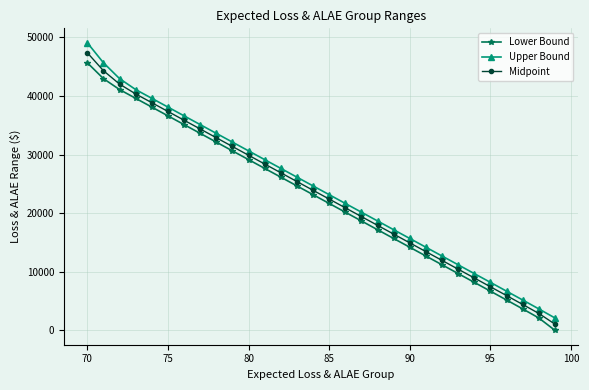

How many values in the Midpoint series are below 23911?

15